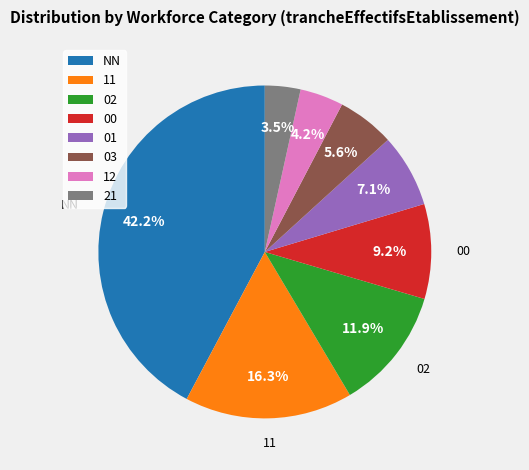

How many slices are in this pie chart?

8